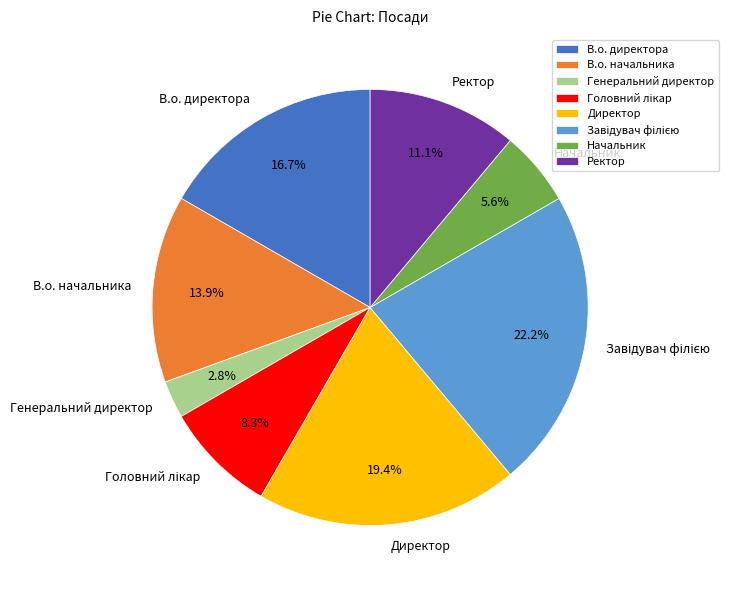

To the nearest percent, what percentage of the pie is В.о. начальника?

14%